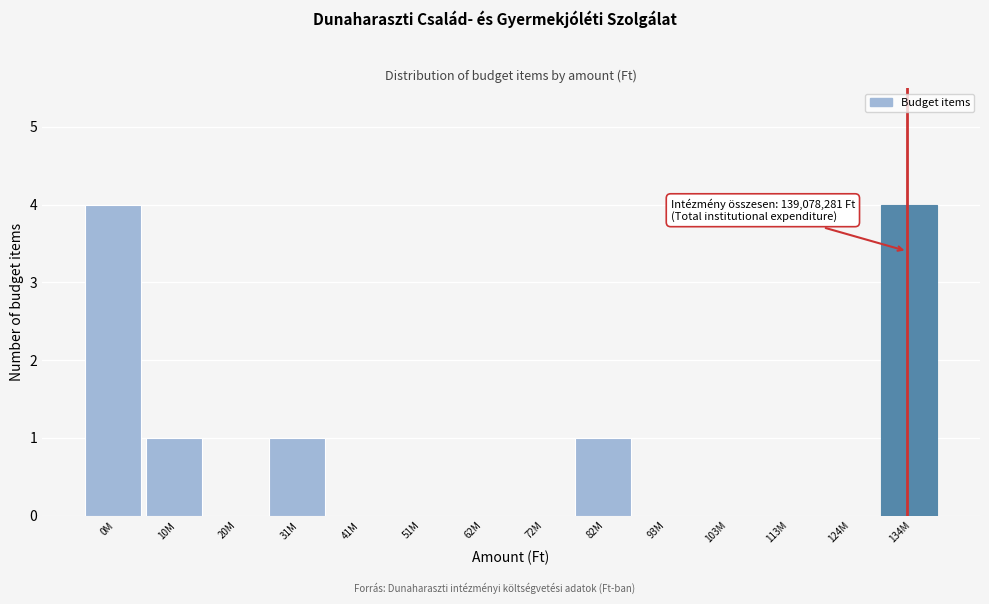

Reading left to right, list all the values displayed in this chart.

0M=4	10M=1	20M=0	31M=1	41M=0	51M=0	62M=0	72M=0	82M=1	93M=0	103M=0	113M=0	124M=0	134M=4